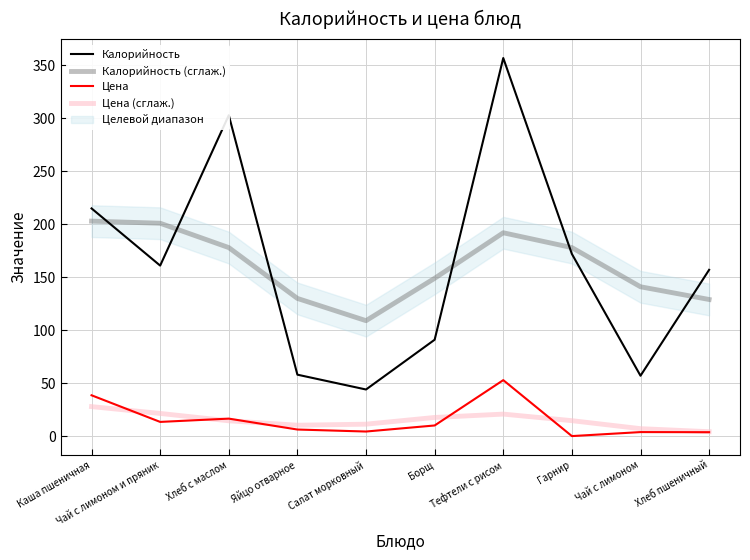

Rank the categories by Калорийность value from highest to lowest.

Тефтели с рисом, Хлеб с маслом, Каша пшеничная, Гарнир, Чай с лимоном и пряник, Хлеб пшеничный, Борщ, Яйцо отварное, Чай с лимоном, Салат морковный